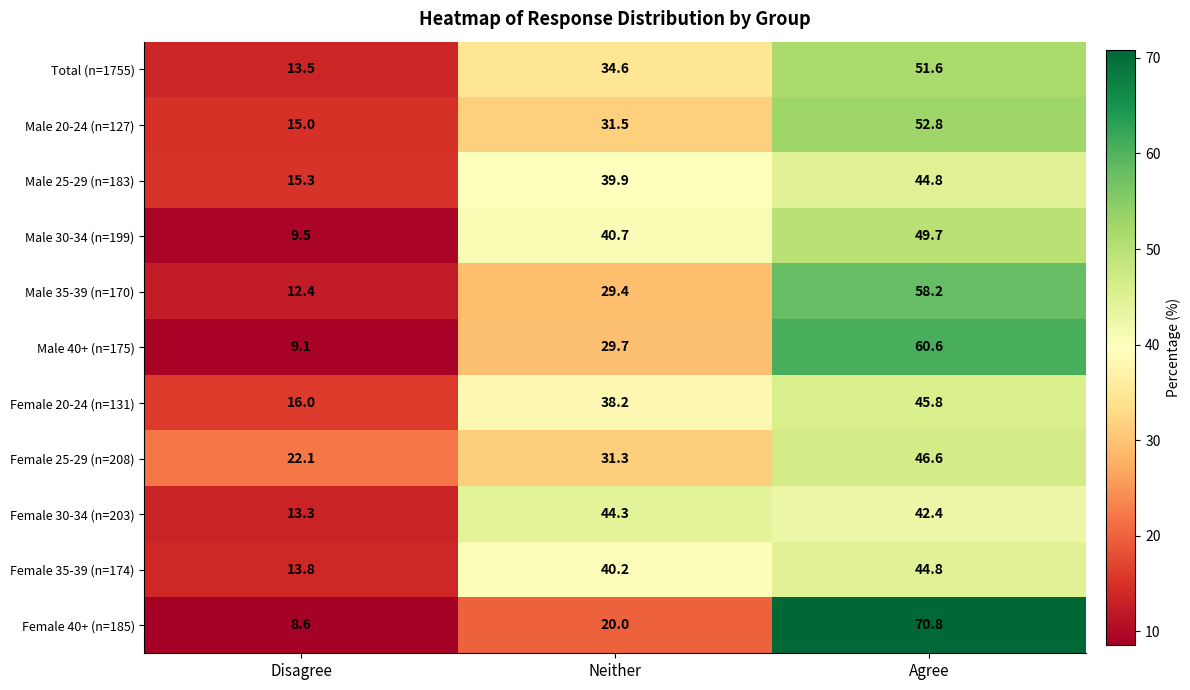

Which series has the largest range (max minus min)?

Female 40+ (n=185)